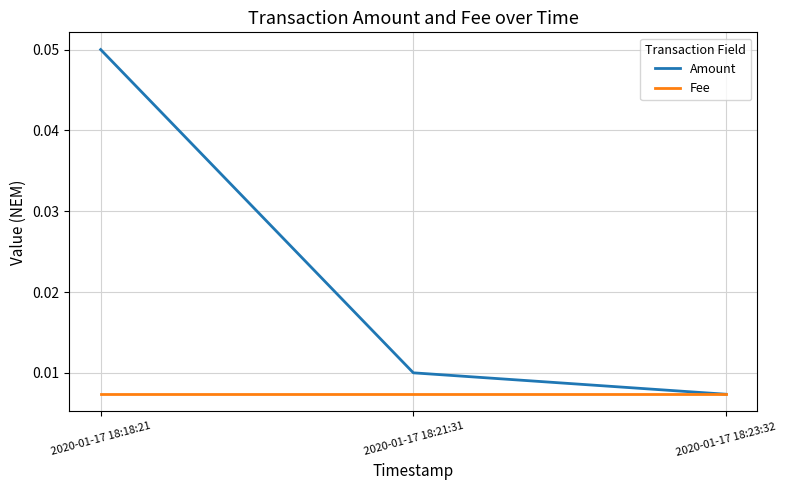

Count the Amount values in the range 0 to 1.

3